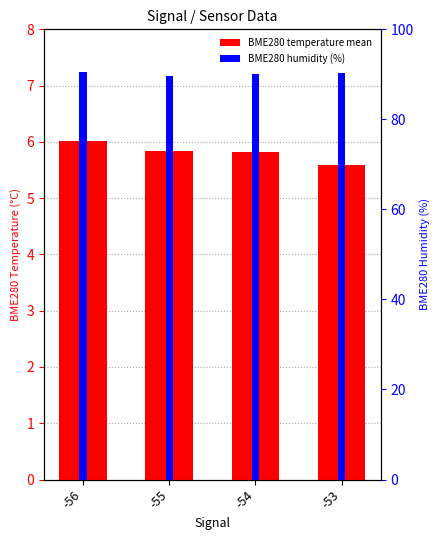

Which has a higher value, -56 or -55?

-56